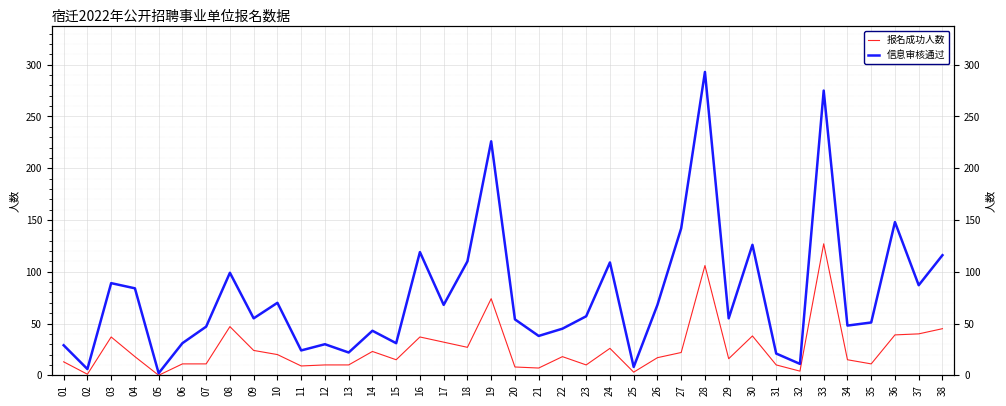

What is the difference between the 信息审核通过 values at 12 and 14?

13